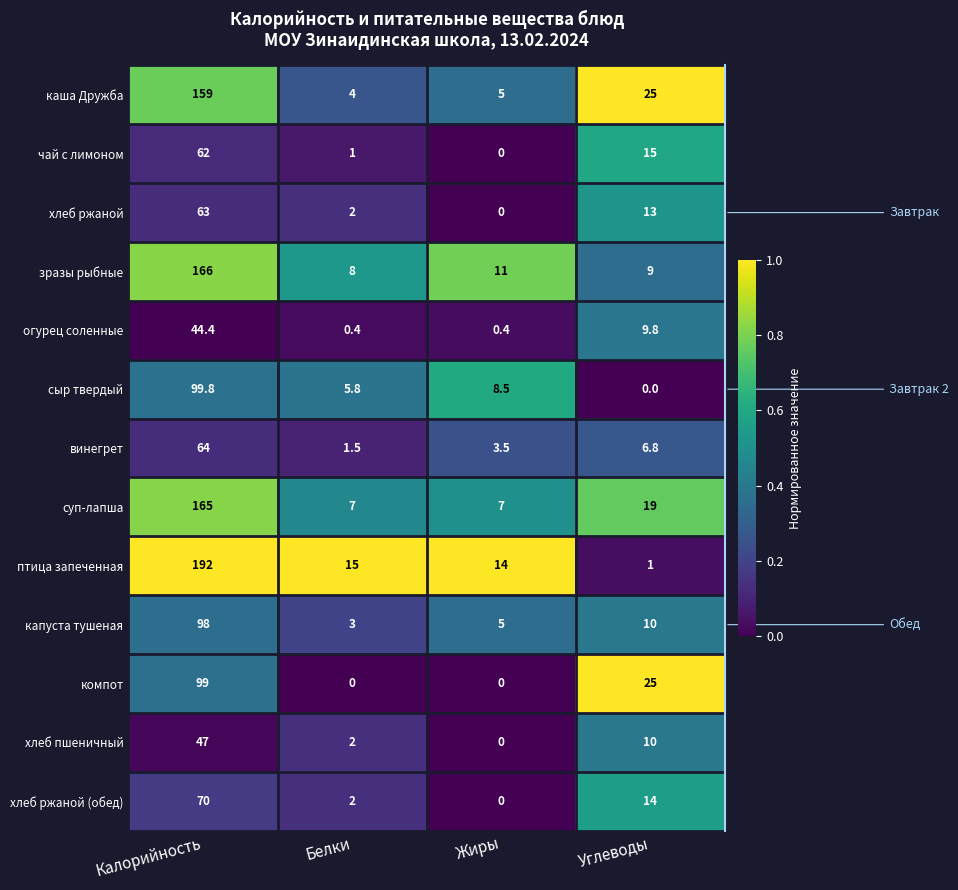

The каша Дружба series shows 39.4 at Углеводы. True or false?

False